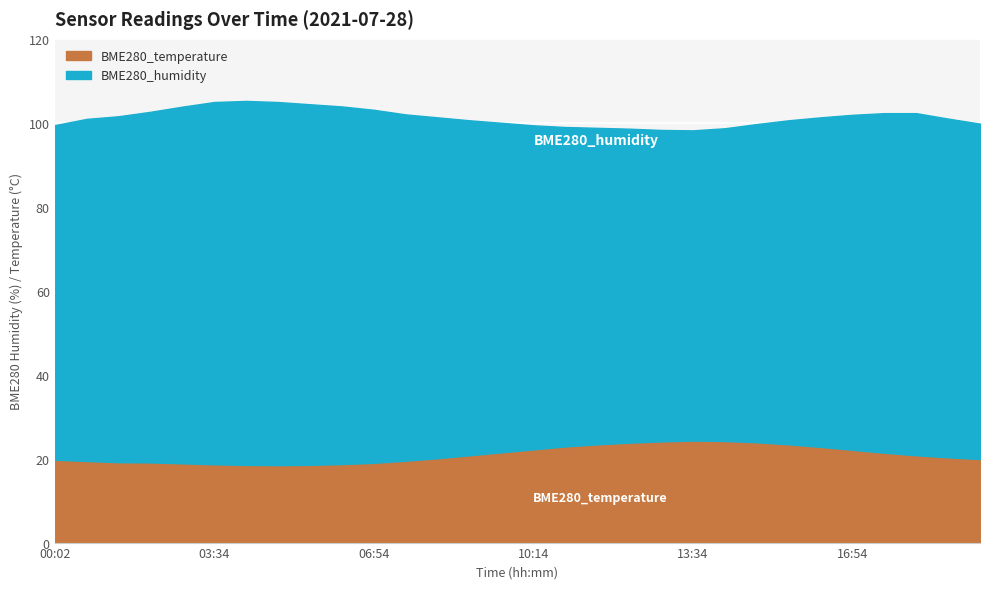

What is the spread (max minus min) of values at 05:34?

67.4